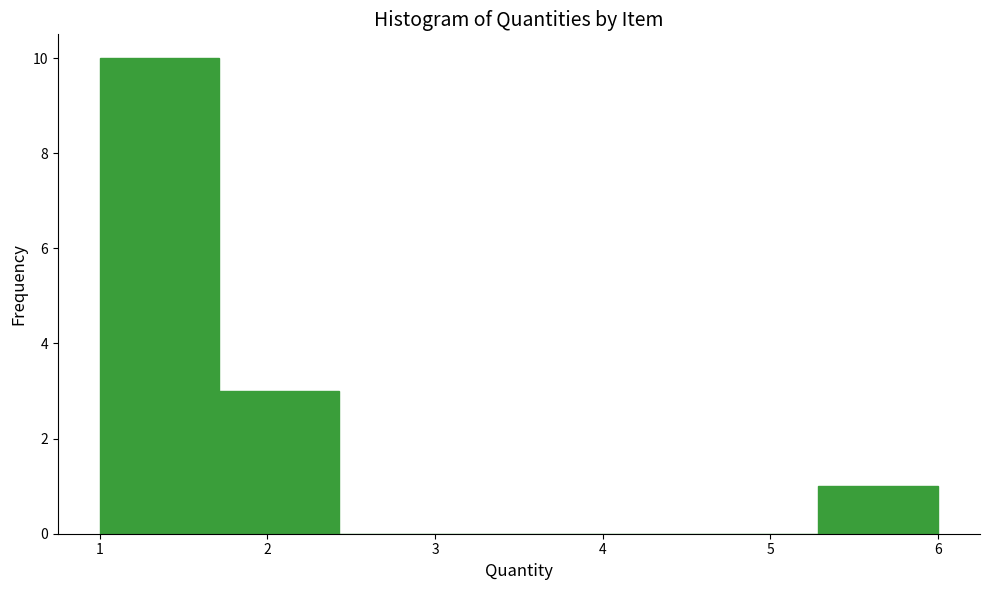

Reading left to right, list every bar in this chart as the range it spans on the x-axis followed by its height. Neither the bar edges nor the heights are printed on the chart, so give them approximately, as read against the axes.

1.0 to 1.7: 10
1.7 to 2.4: 3
2.4 to 3.1: 0
3.1 to 3.9: 0
3.9 to 4.6: 0
4.6 to 5.3: 0
5.3 to 6.0: 1